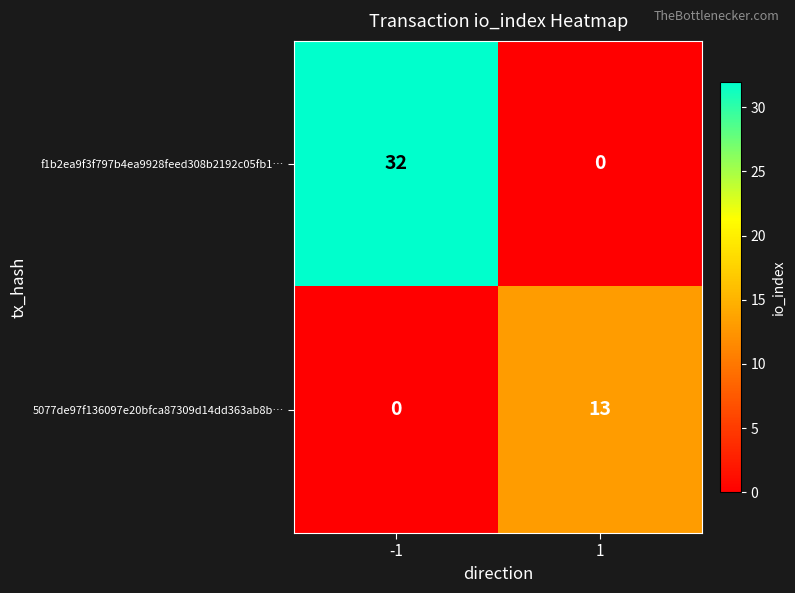

Is it true that 5077de97f136097e20bfca87309d14dd363ab8b… equals 5 at -1?

False